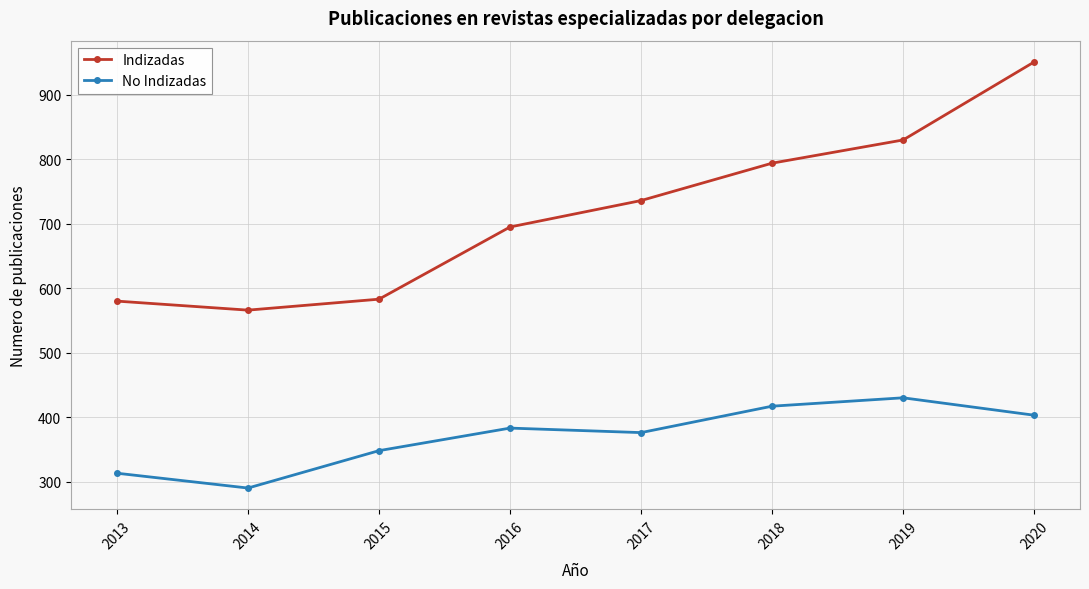

Which series has the largest total across all categories?

Indizadas